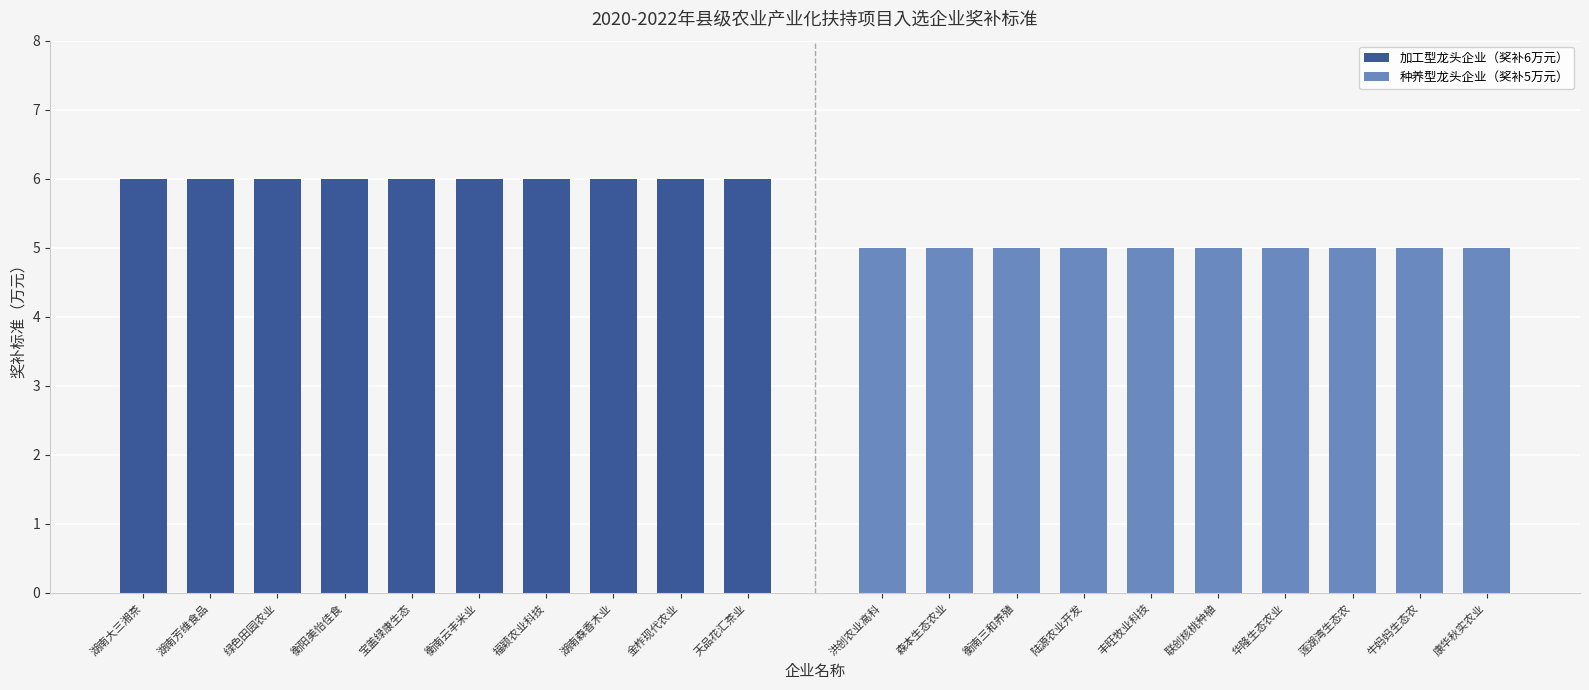

Which series has the largest range (max minus min)?

加工型龙头企业（奖补6万元）